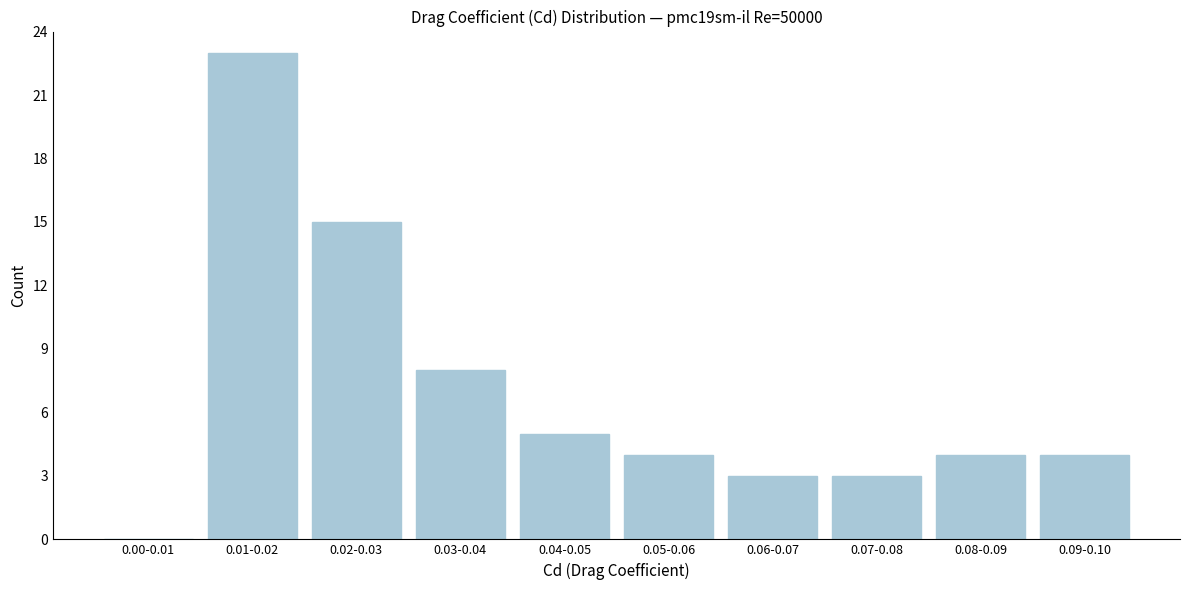

Reading left to right, list all the values displayed in this chart.

0.00-0.01=0	0.01-0.02=23	0.02-0.03=15	0.03-0.04=8	0.04-0.05=5	0.05-0.06=4	0.06-0.07=3	0.07-0.08=3	0.08-0.09=4	0.09-0.10=4